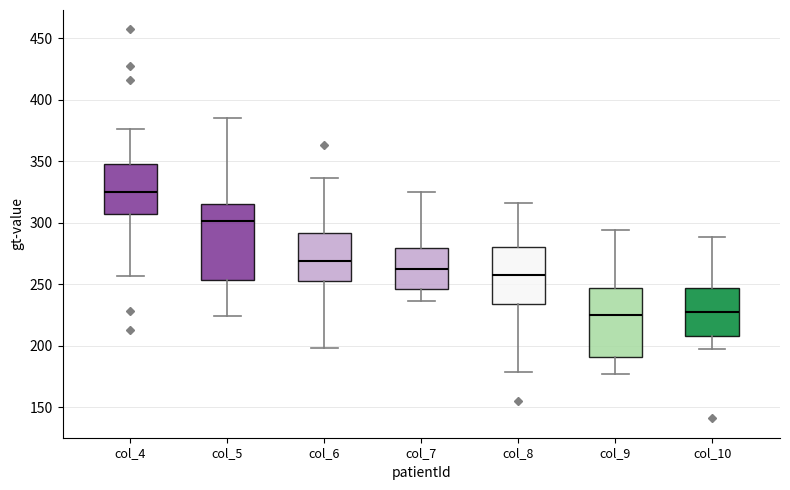

Which box is the tallest, from its lower edge to its upper edge?

col_5